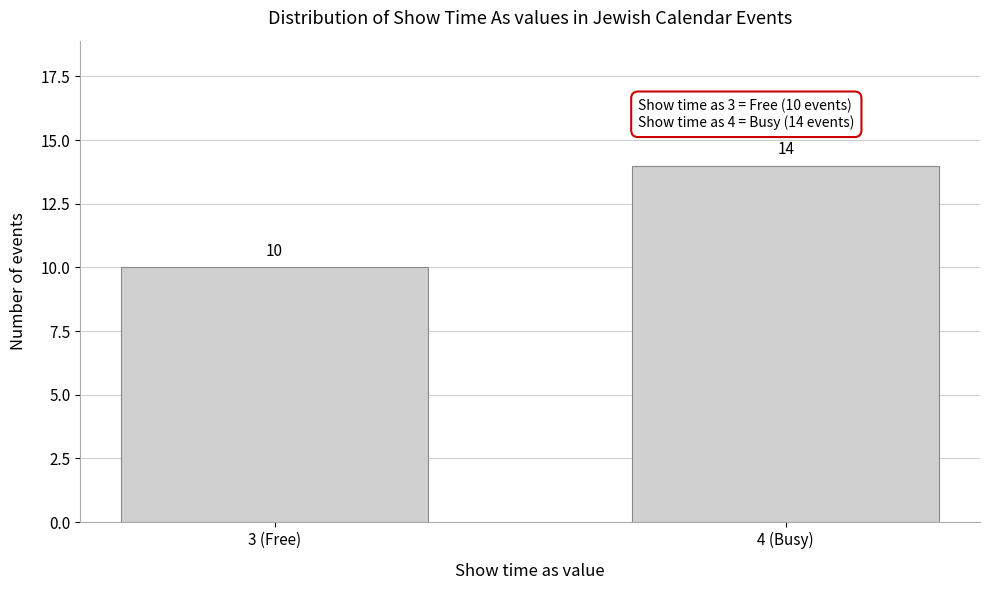

Reading left to right, transcribe all the data shown in this chart.

3 (Free)=10	4 (Busy)=14